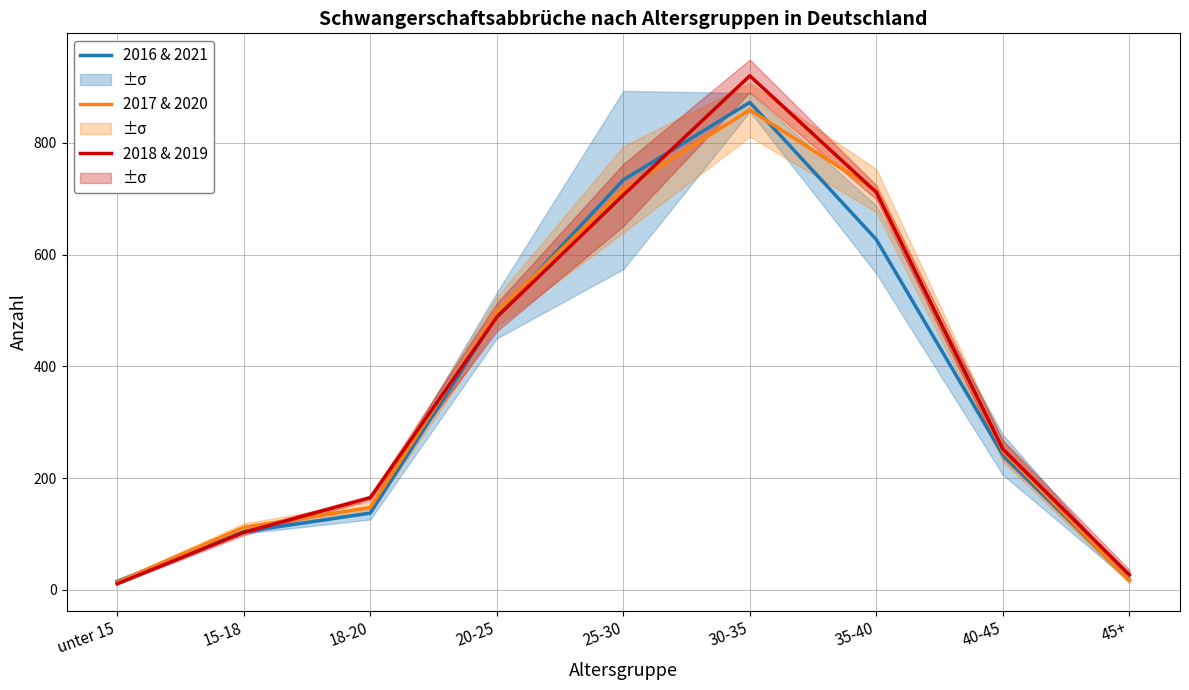

What is the average value of the 2018 & 2019 series?

376.0